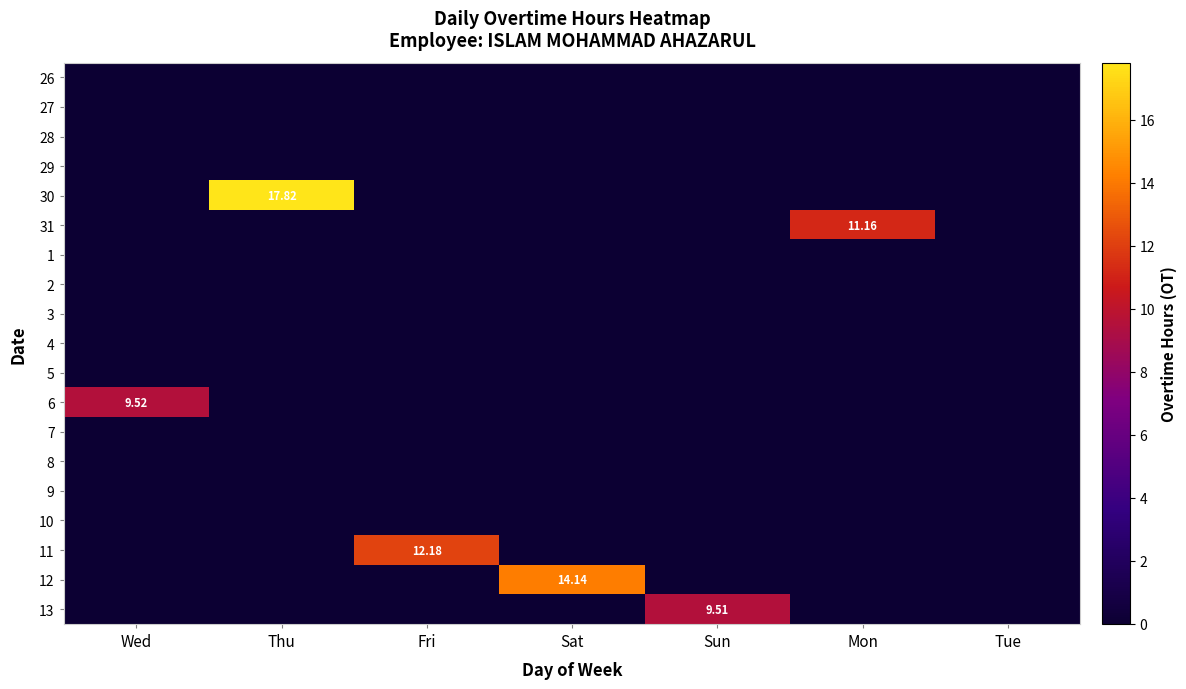

Rank the series at Tue from lowest to highest value.

26, 27, 28, 29, 30, 31, 1, 2, 3, 4, 5, 6, 7, 8, 9, 10, 11, 12, 13